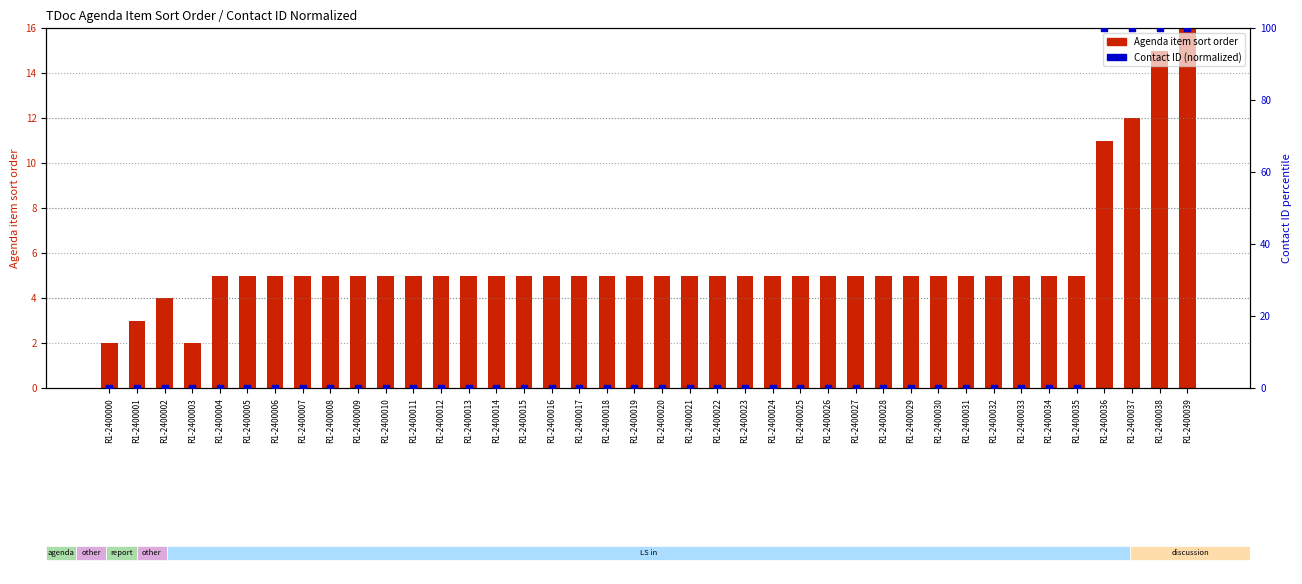

Which series has the widest spread of Y values?

Contact ID (normalized)